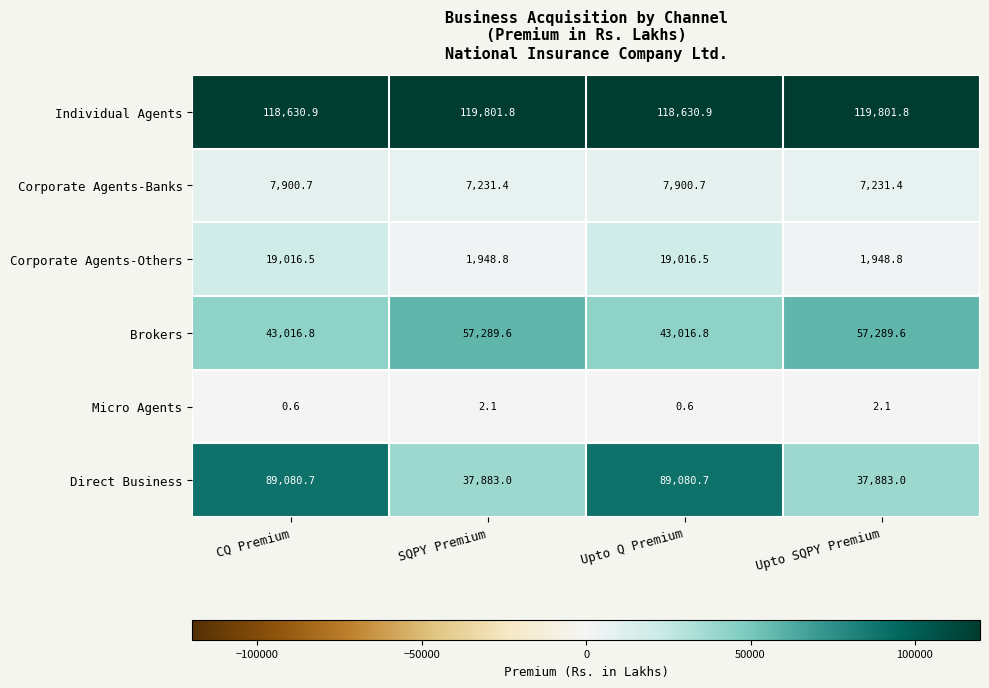

Reading left to right, list all the values displayed in this chart.

Individual Agents: 118630.9	119801.8	118630.9	119801.8
Corporate Agents-Banks: 7900.7	7231.4	7900.7	7231.4
Corporate Agents-Others: 19016.5	1948.8	19016.5	1948.8
Brokers: 43016.8	57289.6	43016.8	57289.6
Micro Agents: 0.6	2.1	0.6	2.1
Direct Business: 89080.7	37883.0	89080.7	37883.0